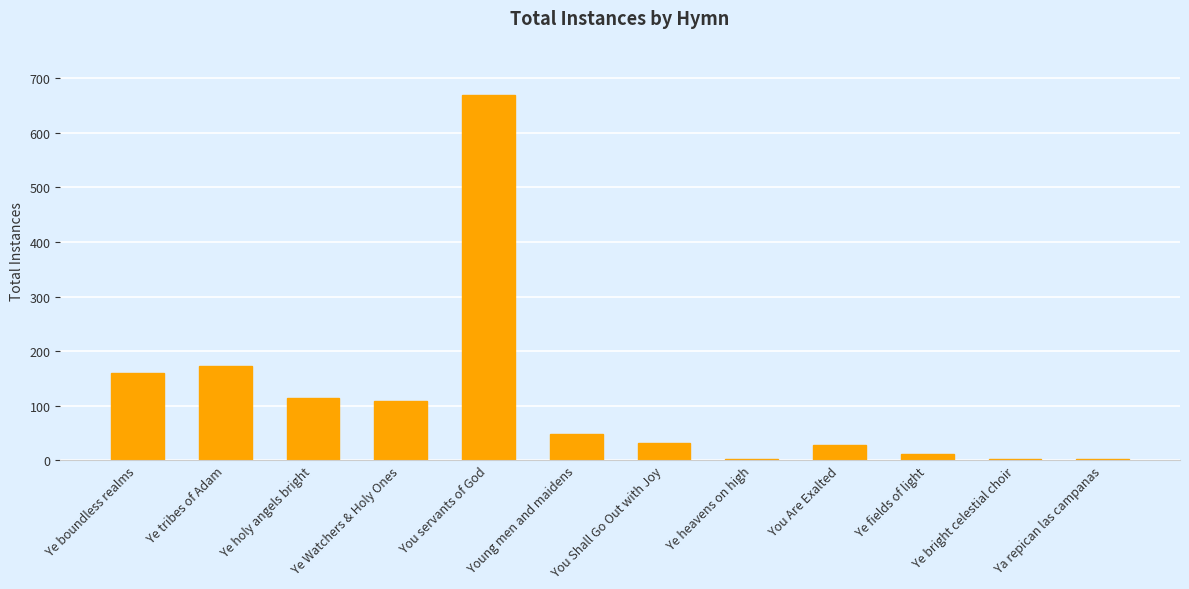

Is it true that the value at You servants of God is 956?

False